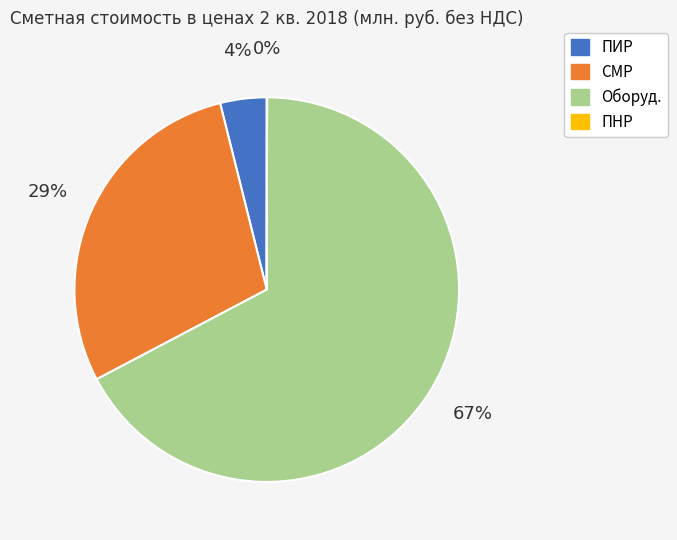

What is the largest slice in the pie chart?

Оборуд.